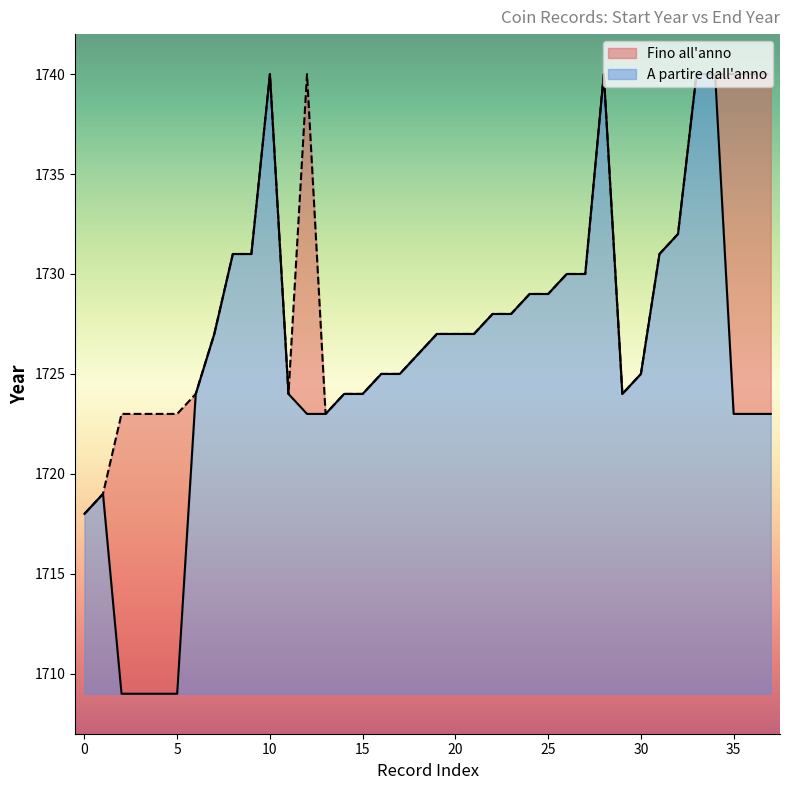

True or false: A partire dall'anno and Fino all'anno intersect in this chart.

False